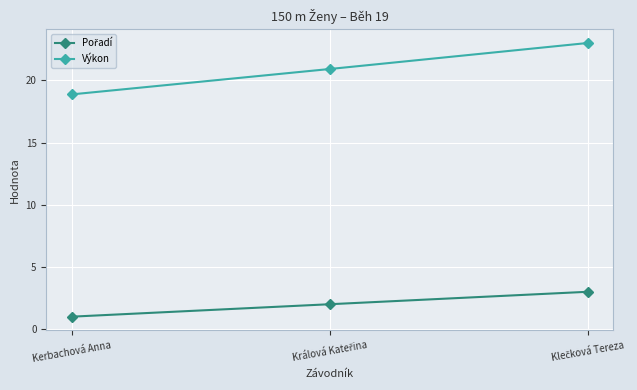

Which series has the largest range (max minus min)?

Výkon